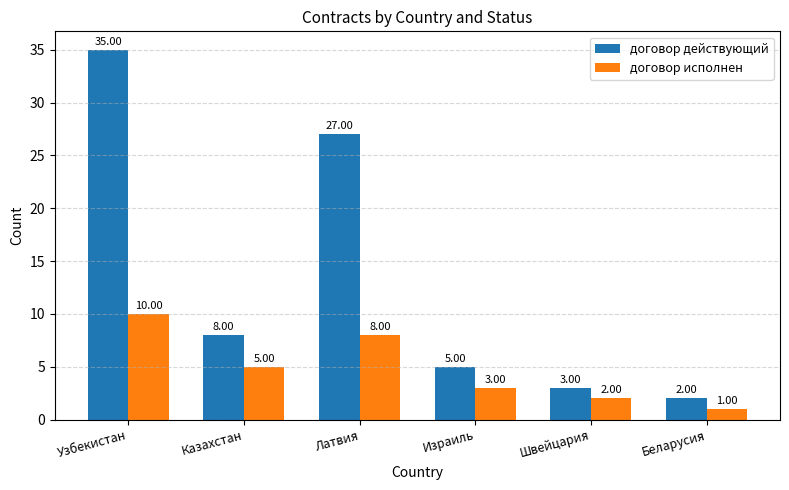

What is the label of the 5th bar from the right?

Казахстан